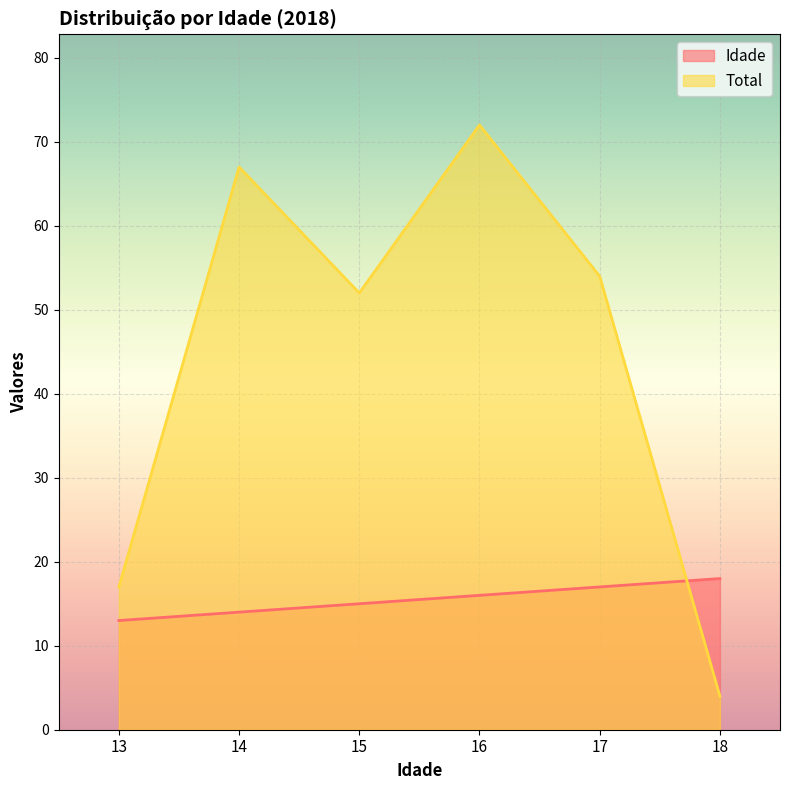

How many distinct data groups are displayed?

2